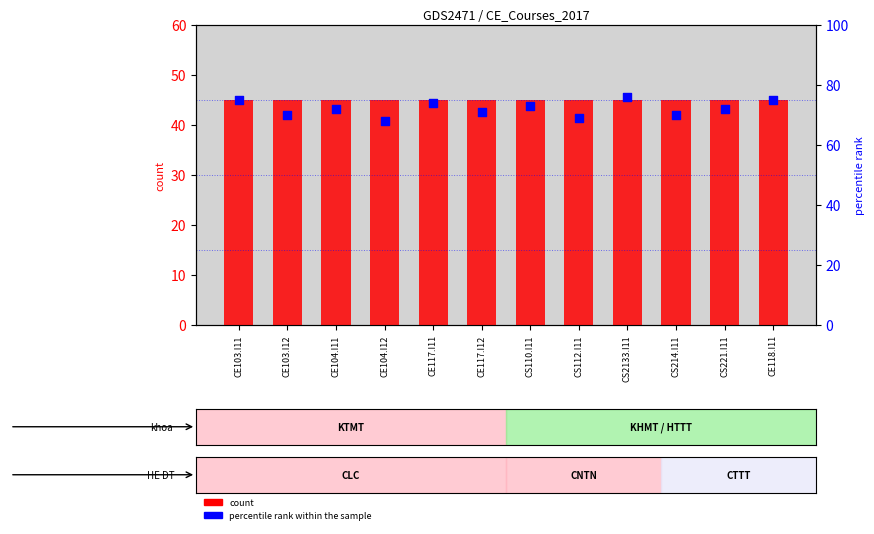

What are all the series names shown in the legend?

count, percentile rank within the sample